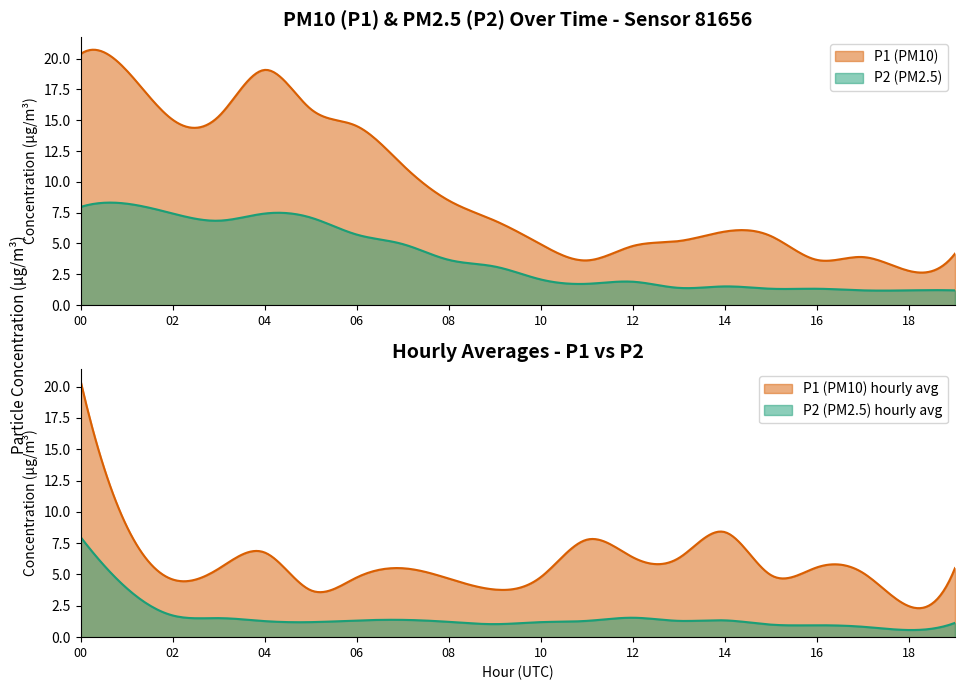

How many interior local valleys does the P2 series have?

3